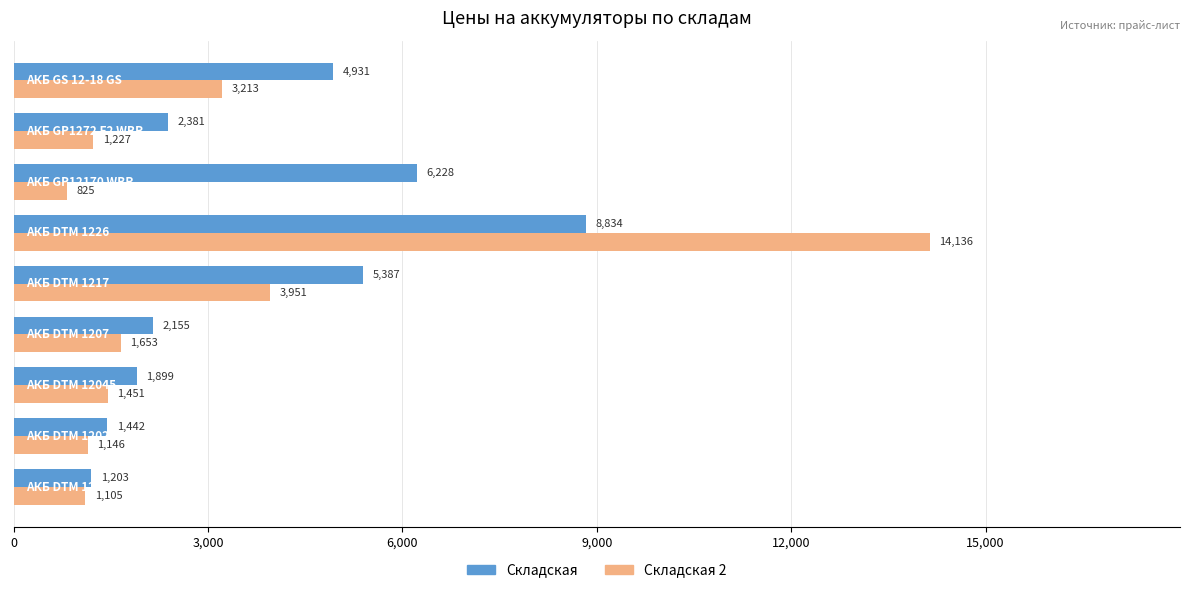

List the series in order of their peak value, highest first.

Складская 2, Складская